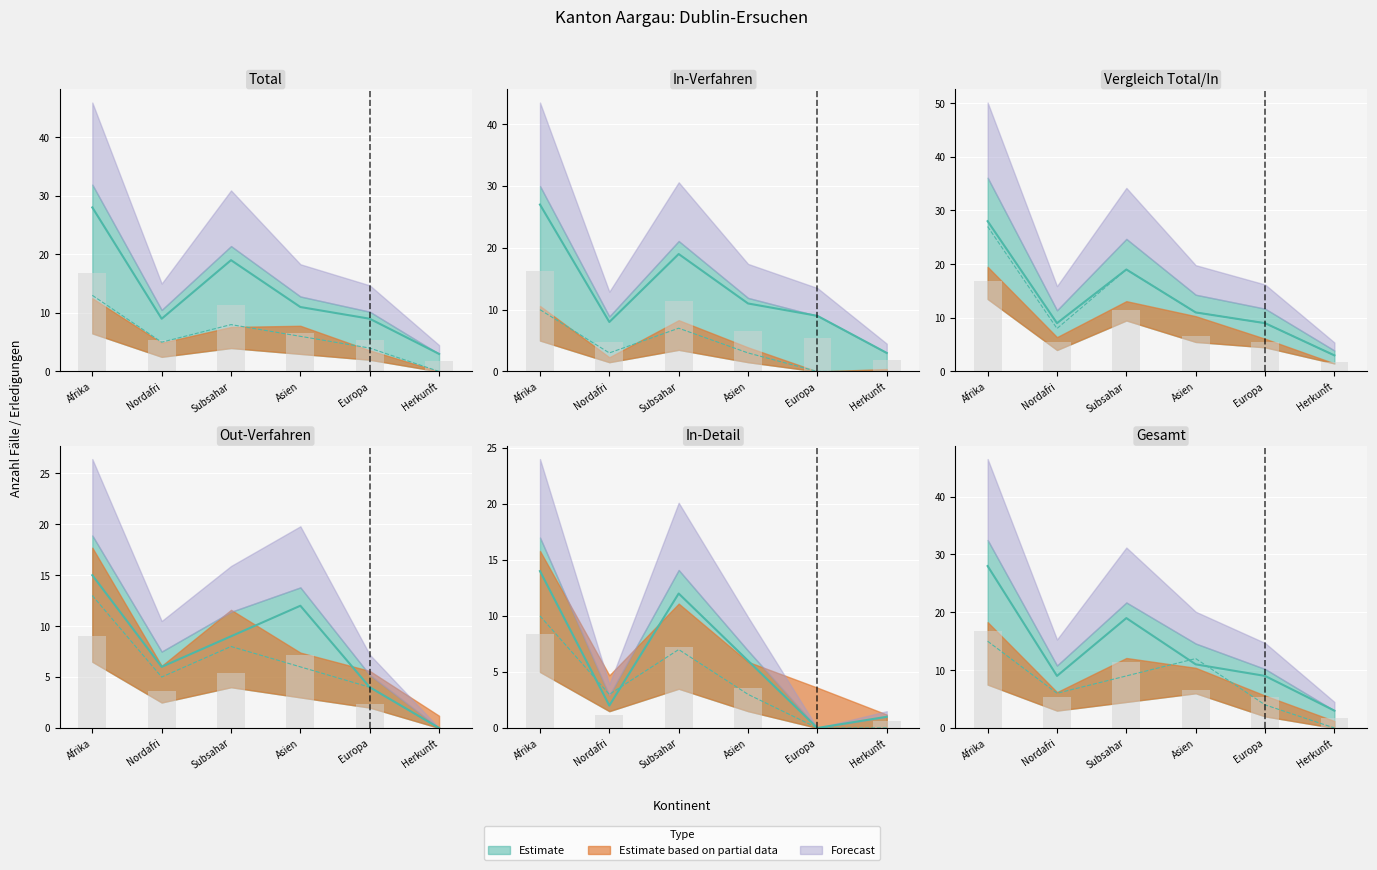

What is the sum of all Total Erledigungen values?

79